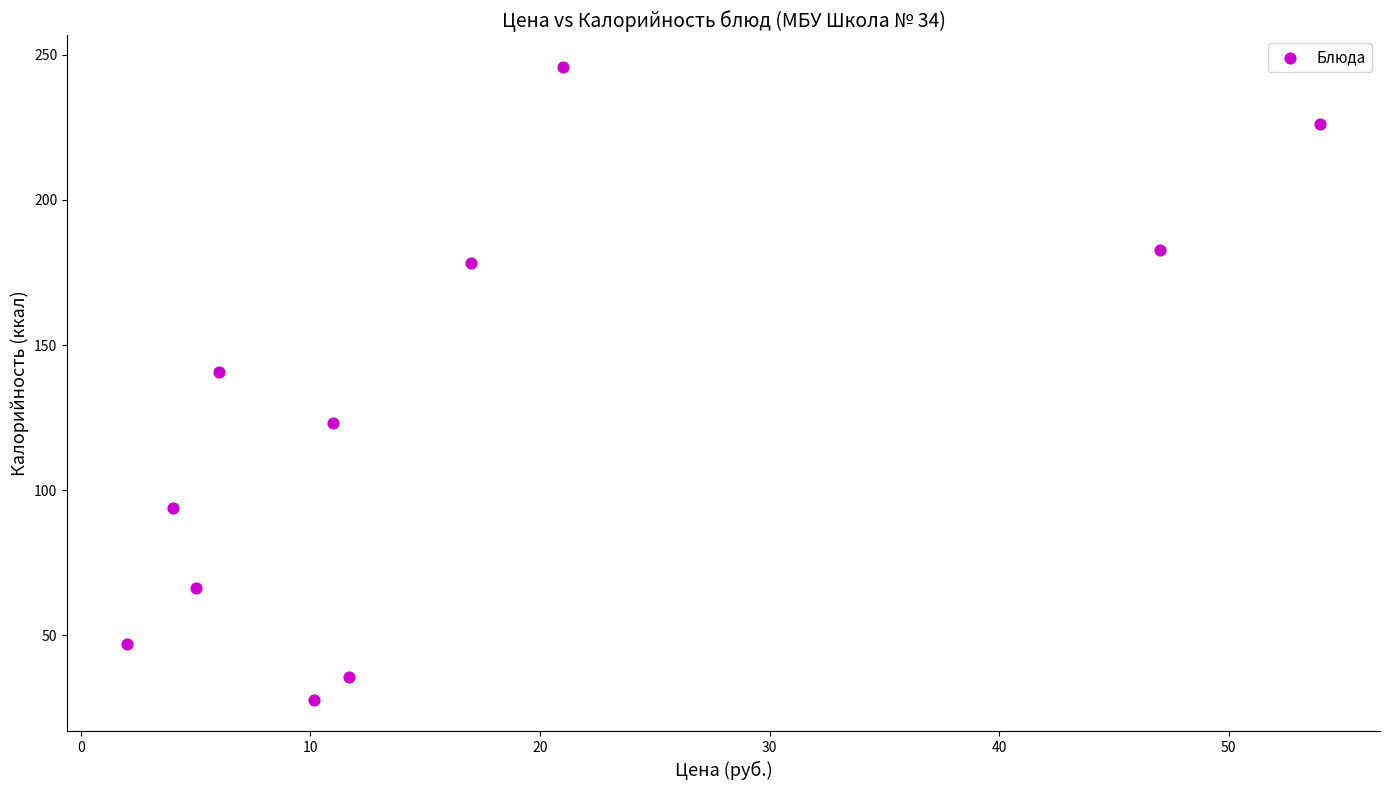

What Y value in the scatter plot is closest to 136?

140.8